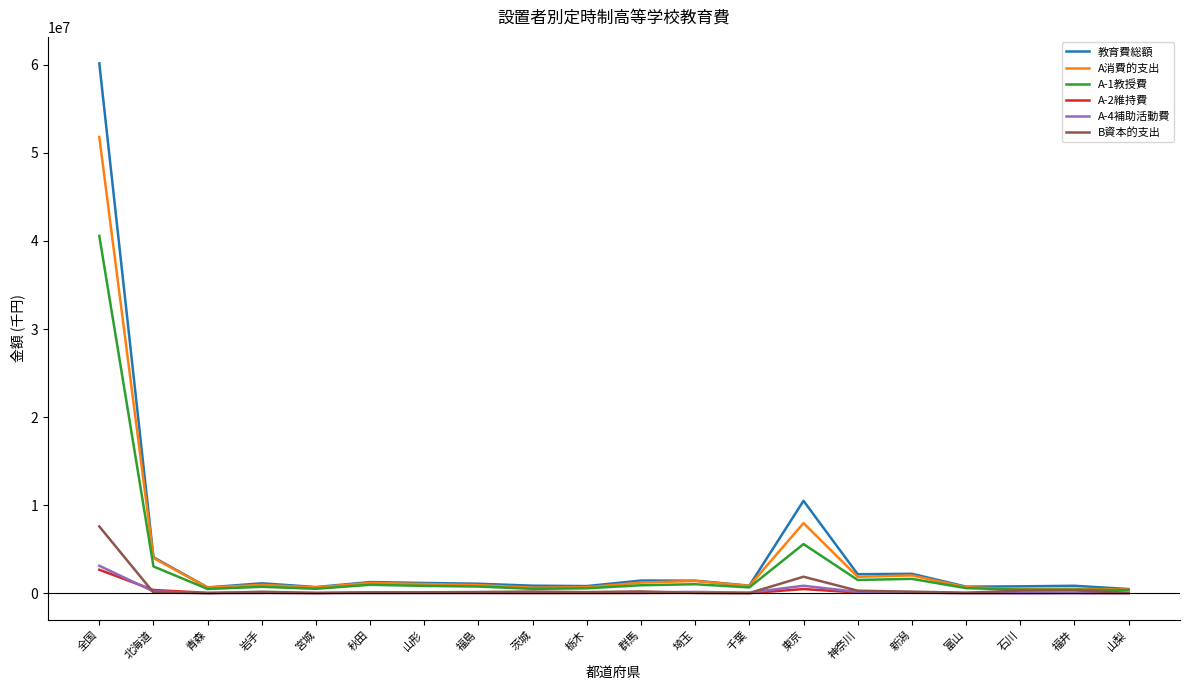

Which series has the widest spread of values?

教育費総額